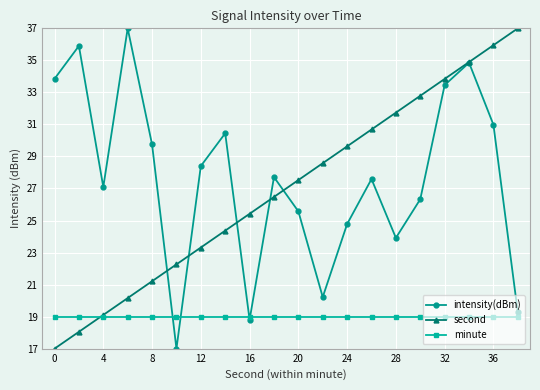

Count the number of data series in this chart.

3